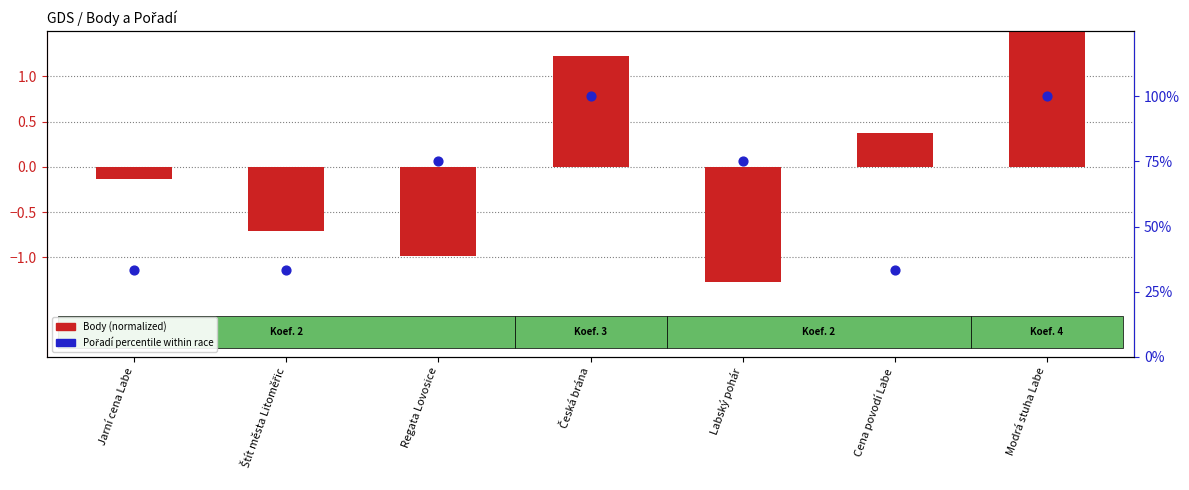

At how many categories does at least one series exceed 86?

2